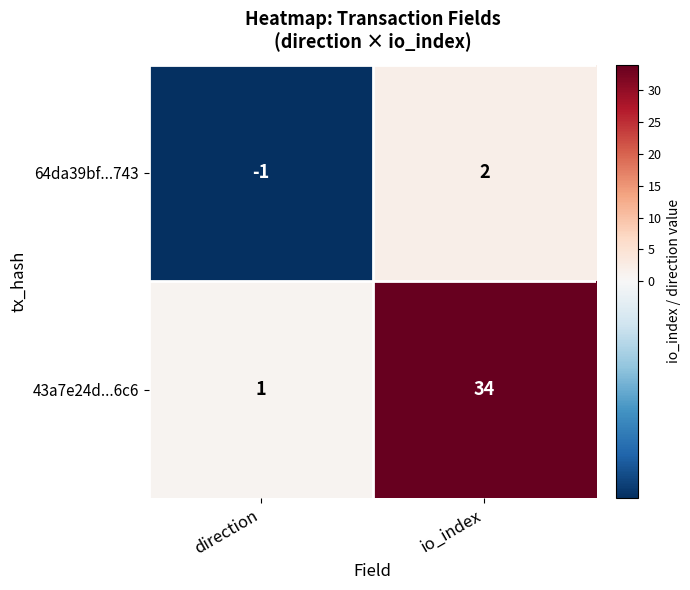

The value of 64da39bf...743 at direction is -2. True or false?

False